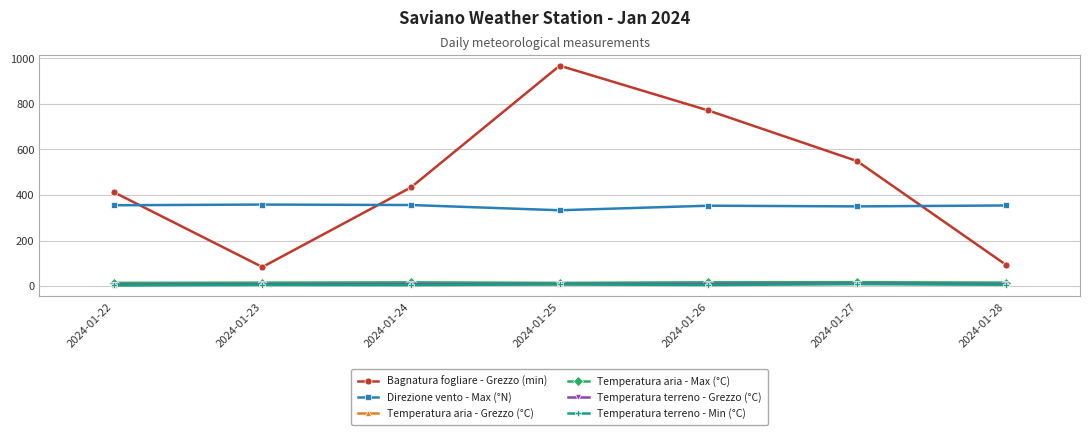

How many values in the Bagnatura fogliare - Grezzo (min) series are below 433?

3